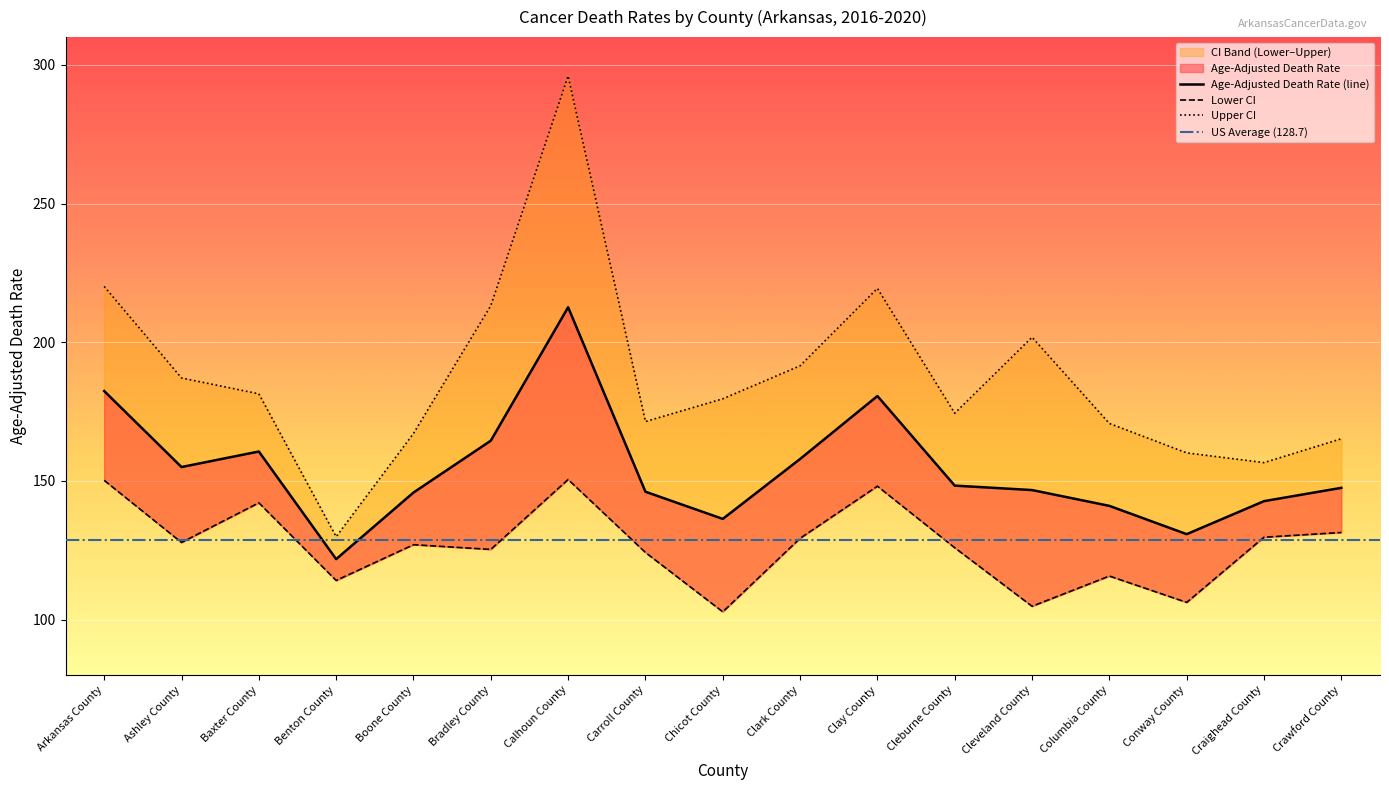

Is it true that Upper CI equals 220.1 at Arkansas County?

True